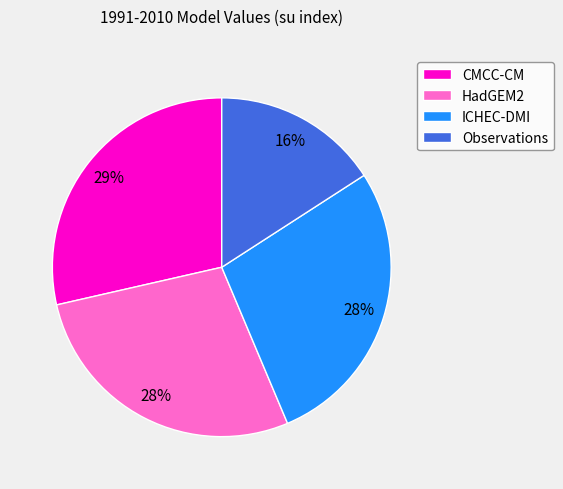

Approximately how many times larger is the value at CMCC-CM compared to Observations?

1.8